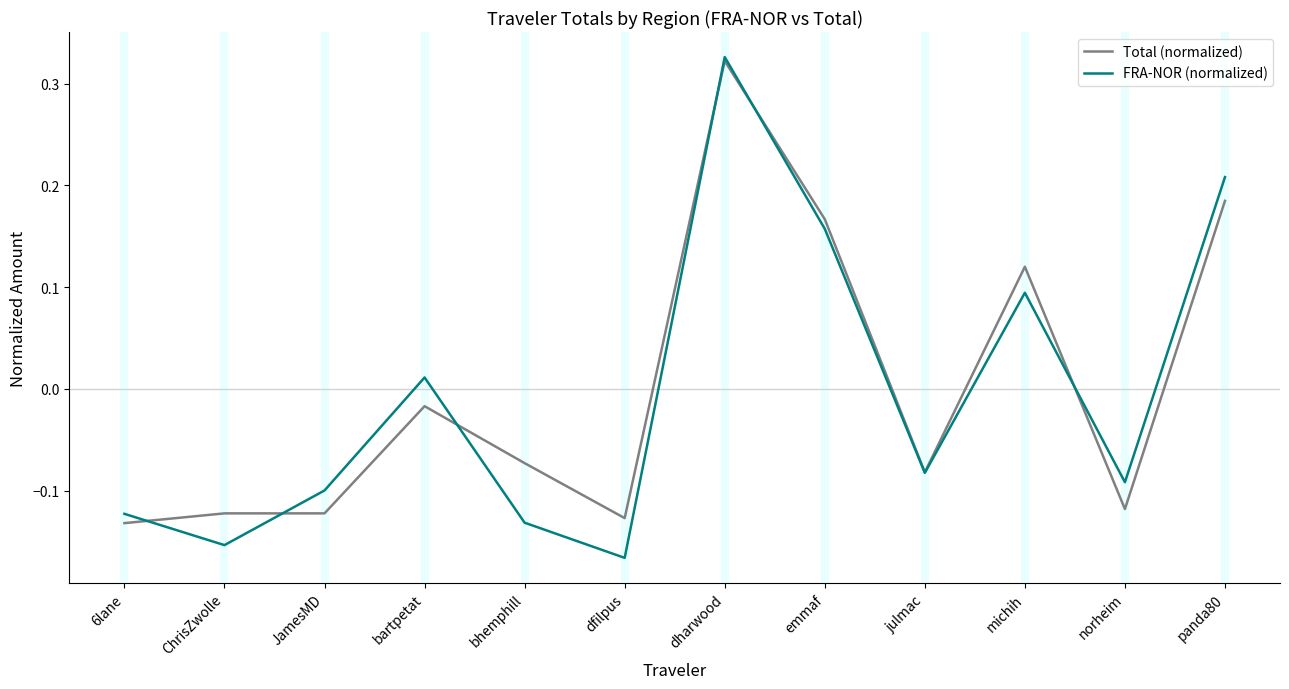

Does the chart have visible grid lines?

No